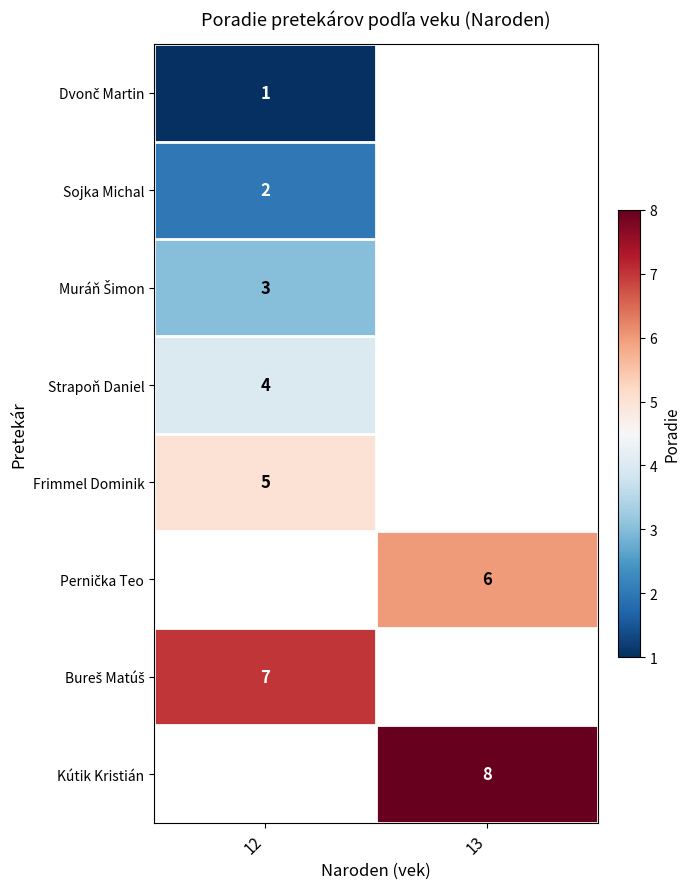

The value of Strapoň Daniel at 12 is 7. True or false?

False